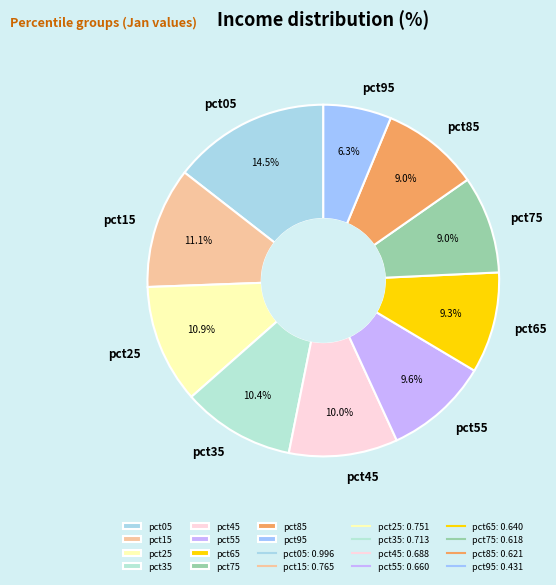

Which category has the smallest portion of the pie?

pct95